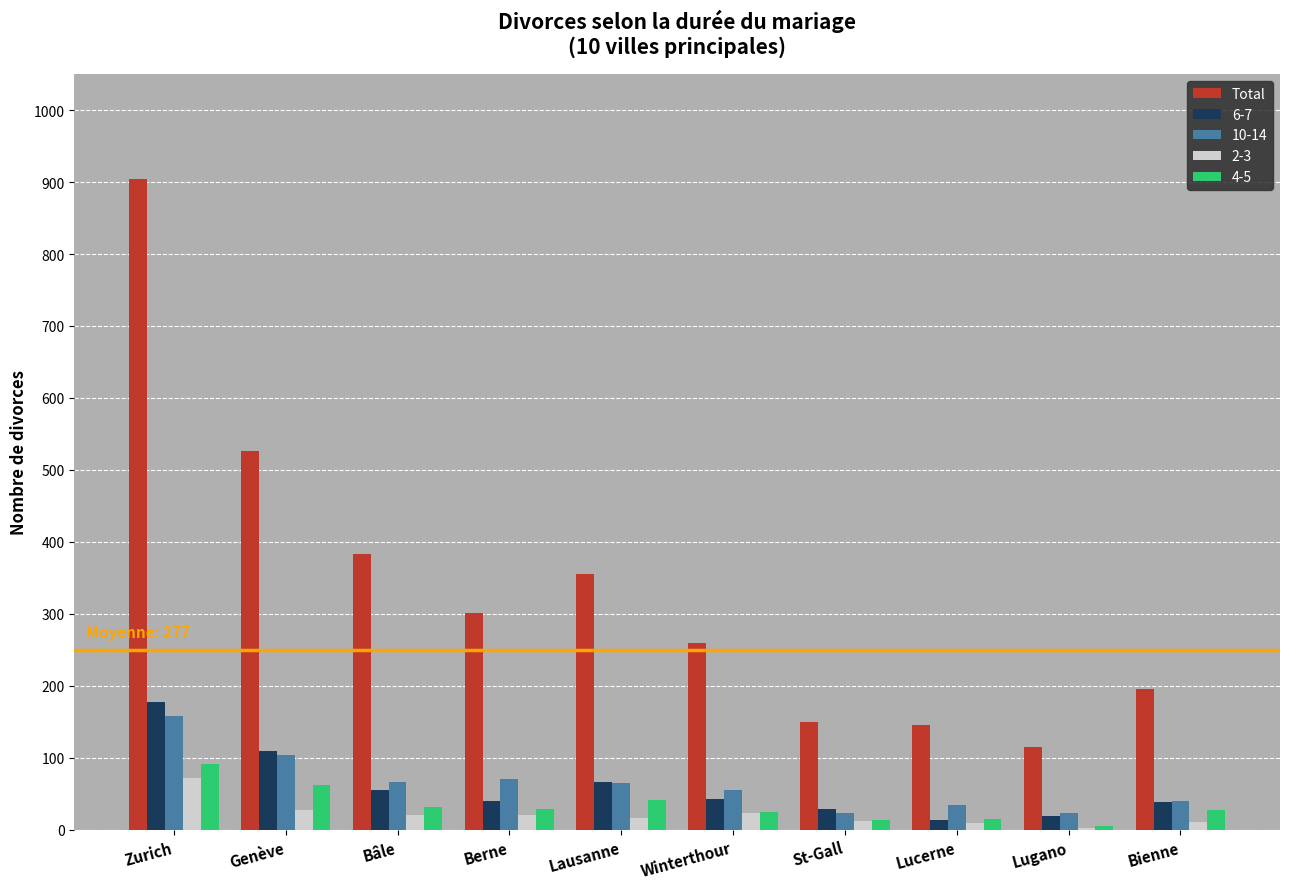

Are the bars horizontal?

No